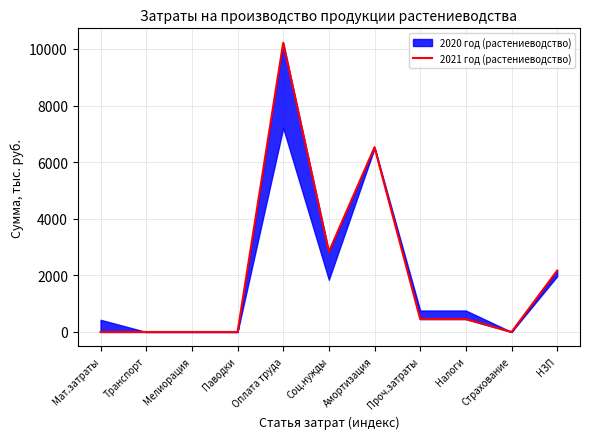

At which category does the data reach its first local valley?

Соц.нужды